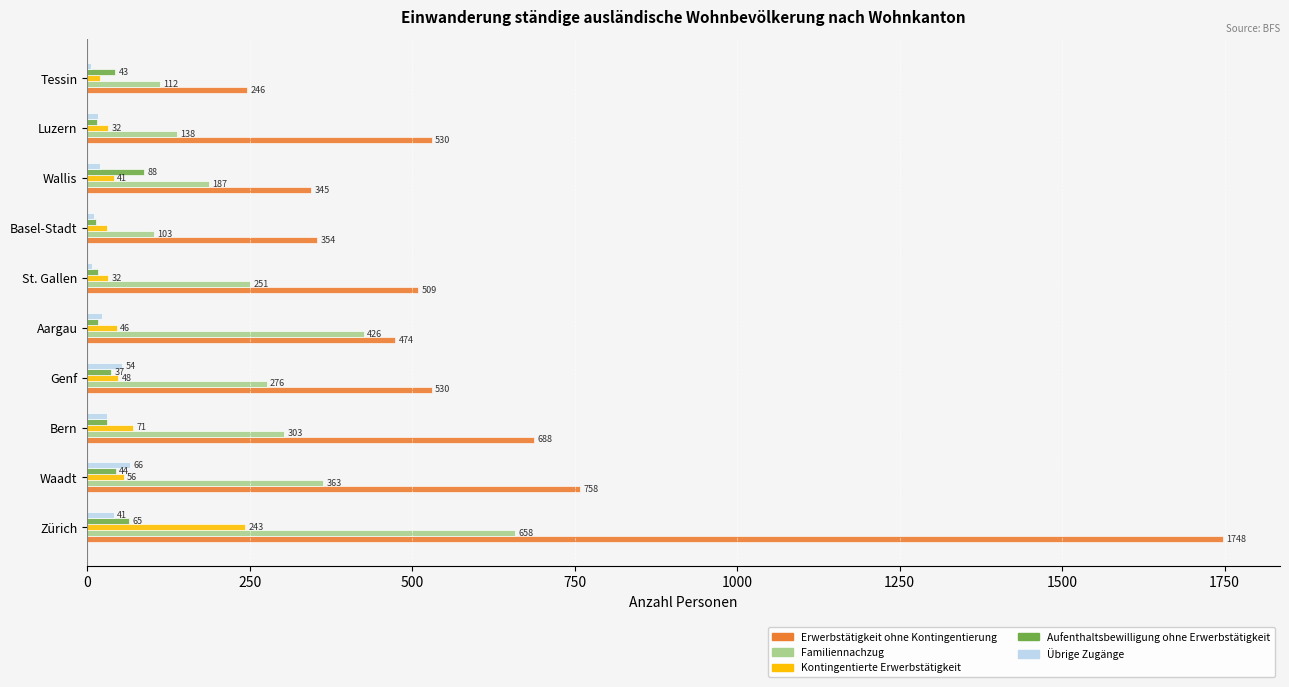

Is it true that Übrige Zugänge equals 7 at St. Gallen?

True